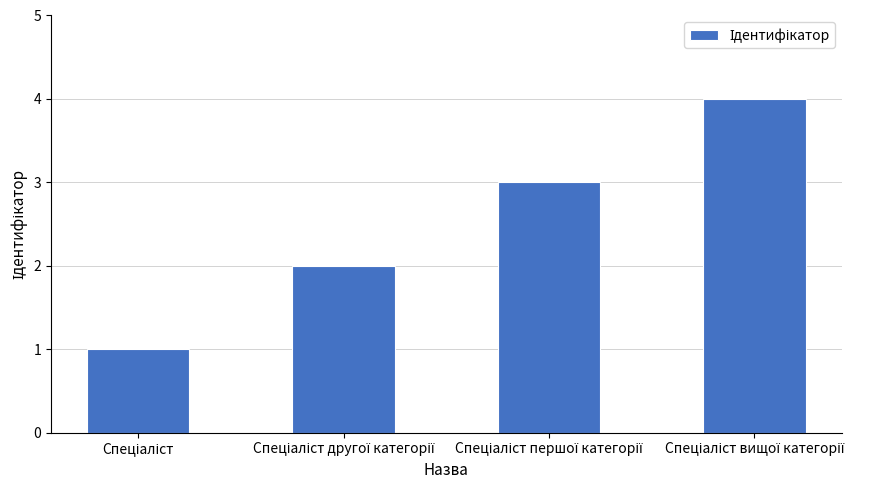

What is the difference between the maximum and minimum values?

3